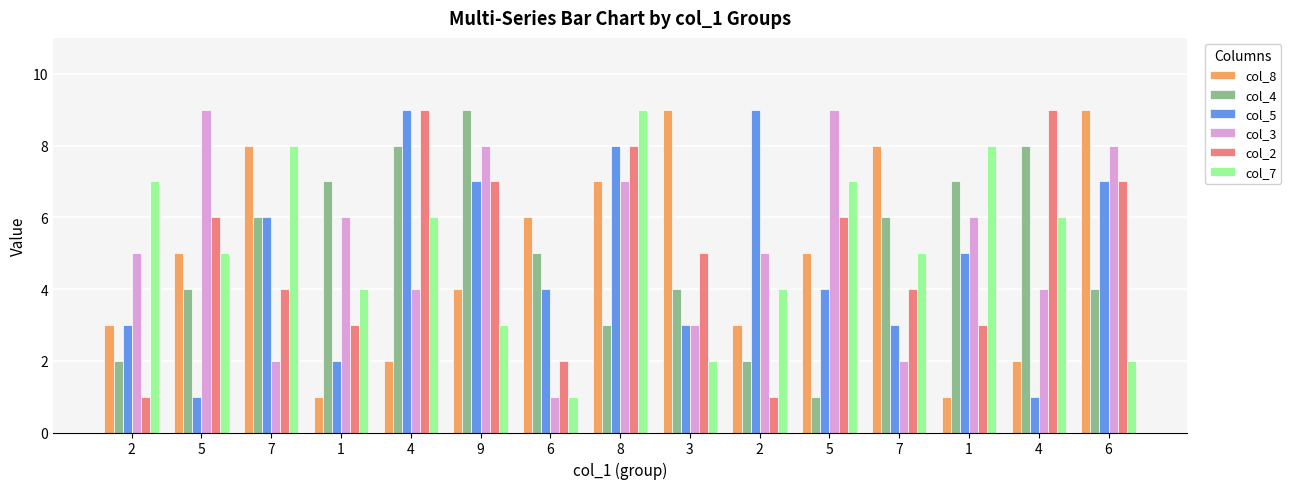

What is the total value across all series at 6?

19